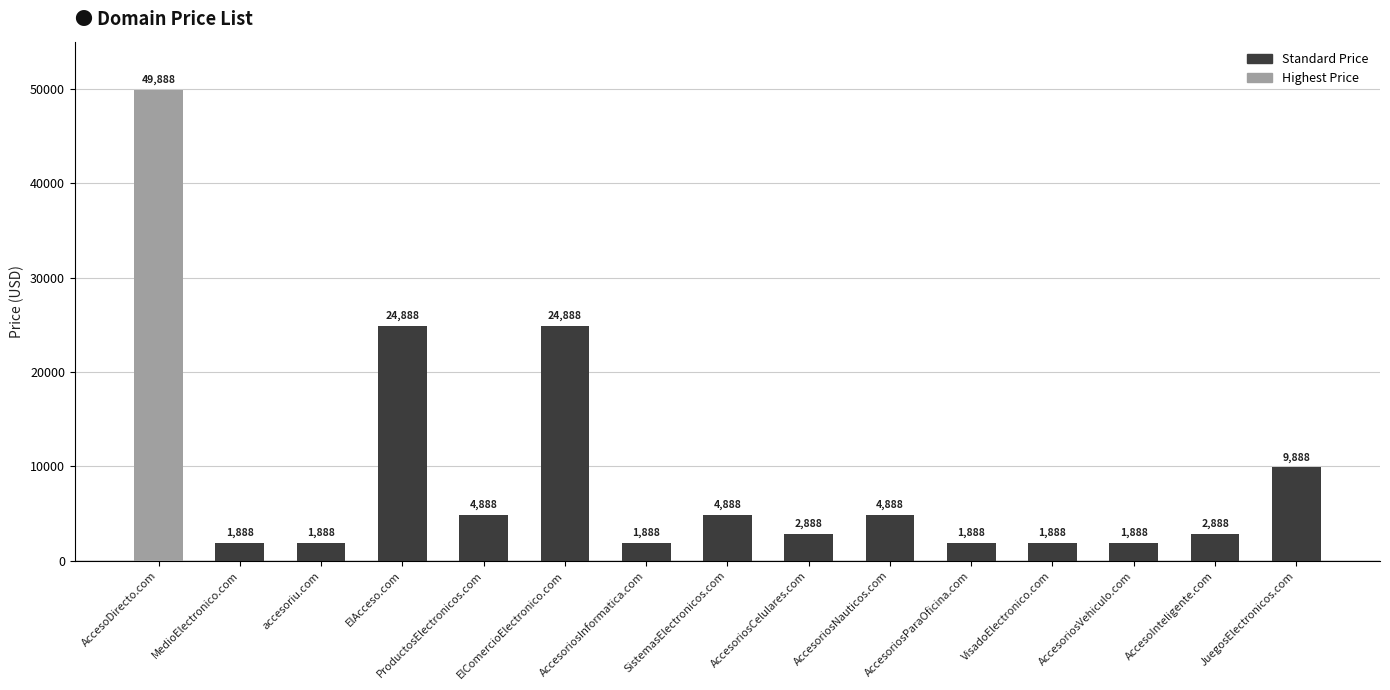

The value at AccesoriosParaOficina.com is 1888. True or false?

True